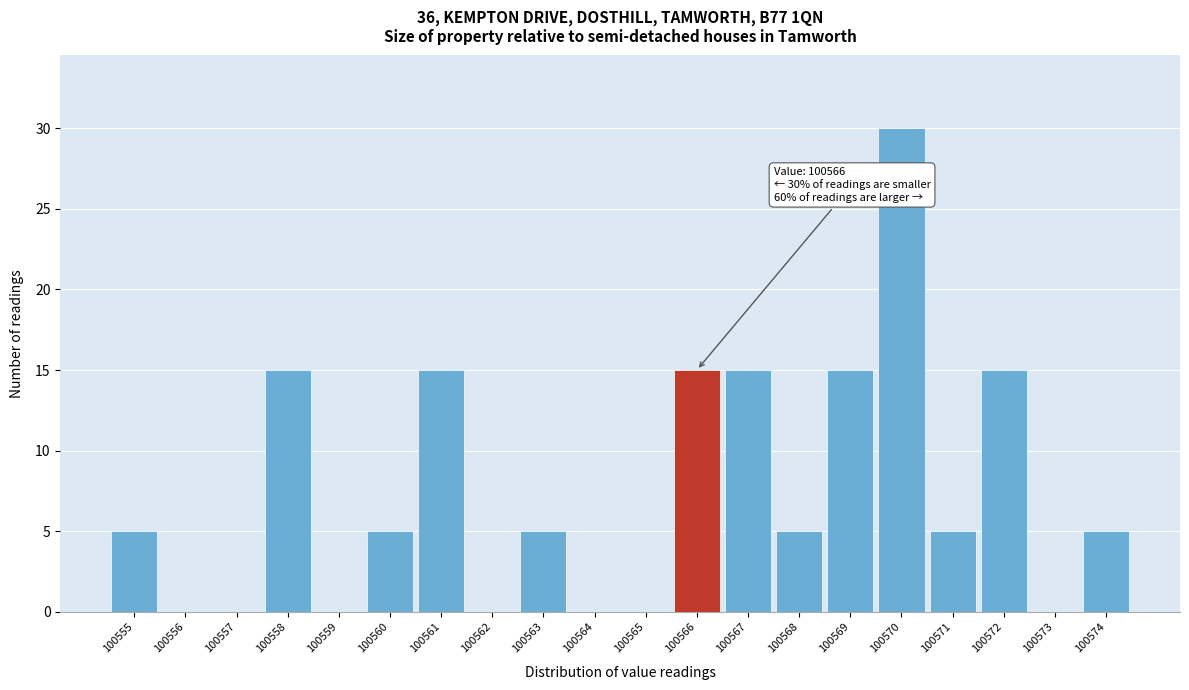

Over which range of the x-axis is the bar tallest?

100569.5 to 100570.5